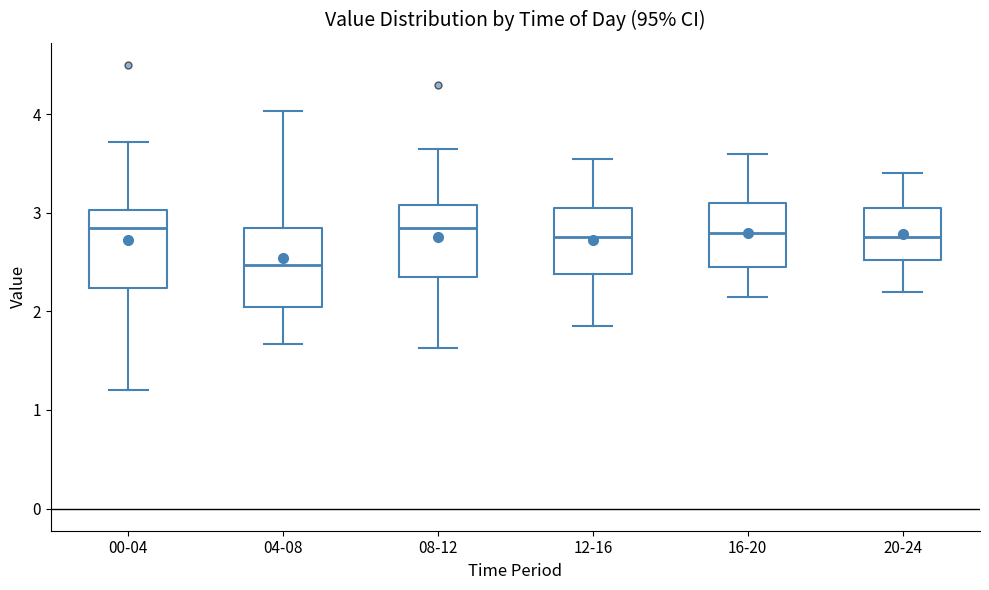

Reading left to right, read every box against the y-axis: the position of its median line, the range the box covers, and the ends of its whiskers. The values are not printed on the chart, so give them approximately, as read against the axis.

00-04: median 2.9, box 2.2 to 3.0, whiskers 1.2 to 3.7
04-08: median 2.5, box 2.0 to 2.9, whiskers 1.7 to 4.0
08-12: median 2.9, box 2.4 to 3.1, whiskers 1.6 to 3.7
12-16: median 2.8, box 2.4 to 3.1, whiskers 1.9 to 3.6
16-20: median 2.8, box 2.5 to 3.1, whiskers 2.2 to 3.6
20-24: median 2.8, box 2.5 to 3.1, whiskers 2.2 to 3.4